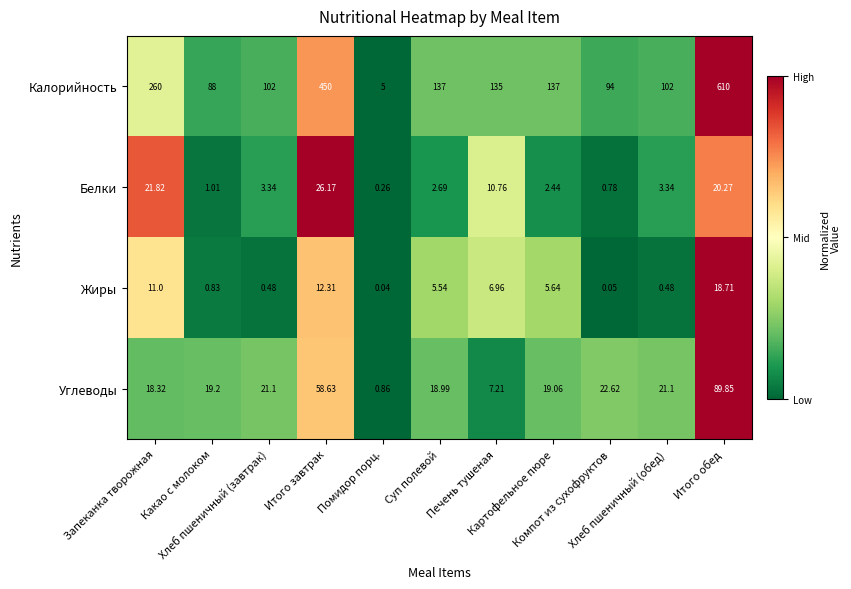

Between Печень тушеная and Картофельное пюре, which series saw the biggest shift?

Углеводы